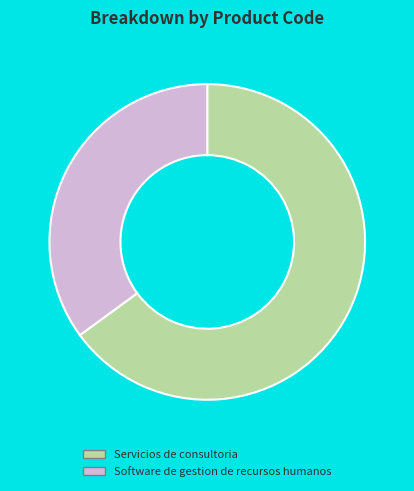

Approximately how many times larger is the value at Software de gestion de recursos humanos compared to Servicios de consultoria?

0.5